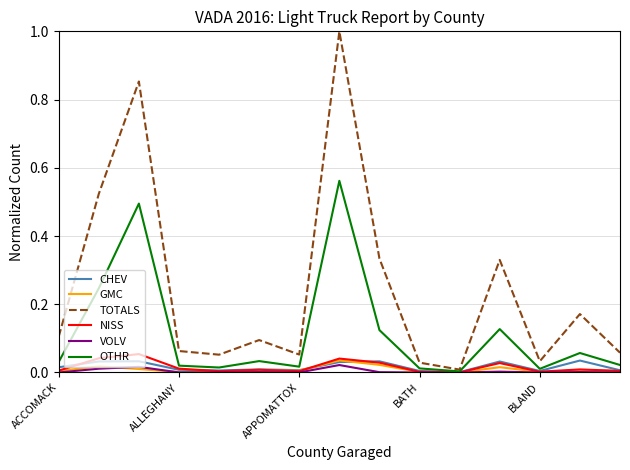

How many lines are shown in the chart?

6